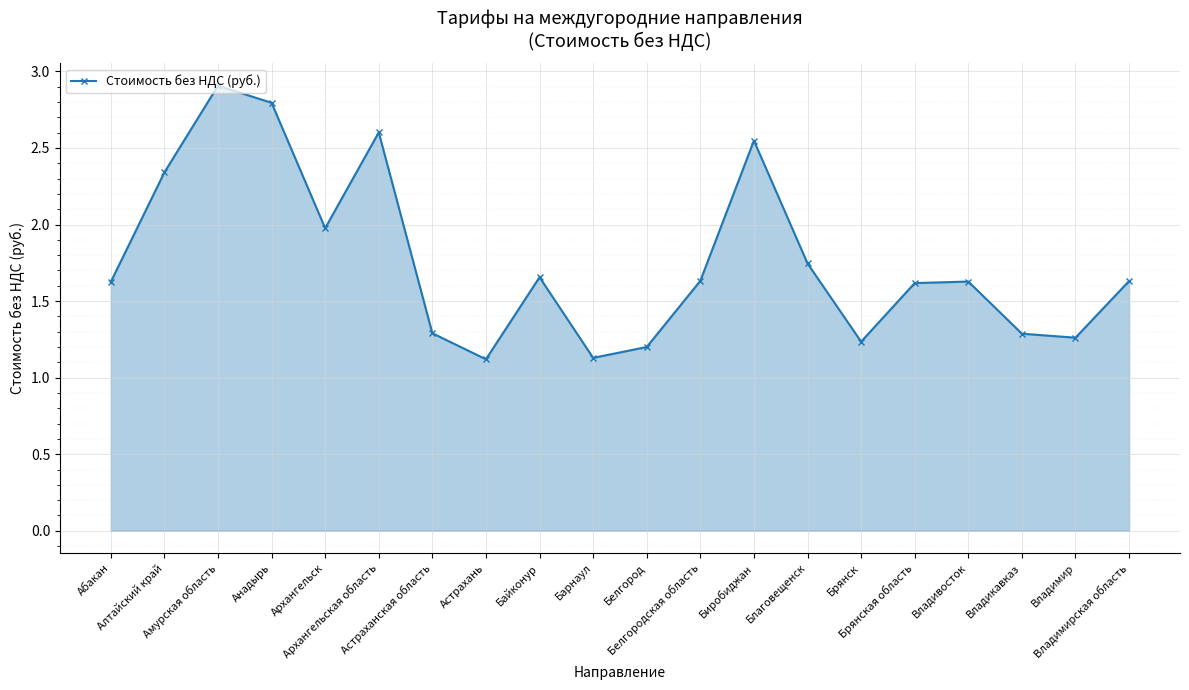

How many lines are shown in the chart?

1